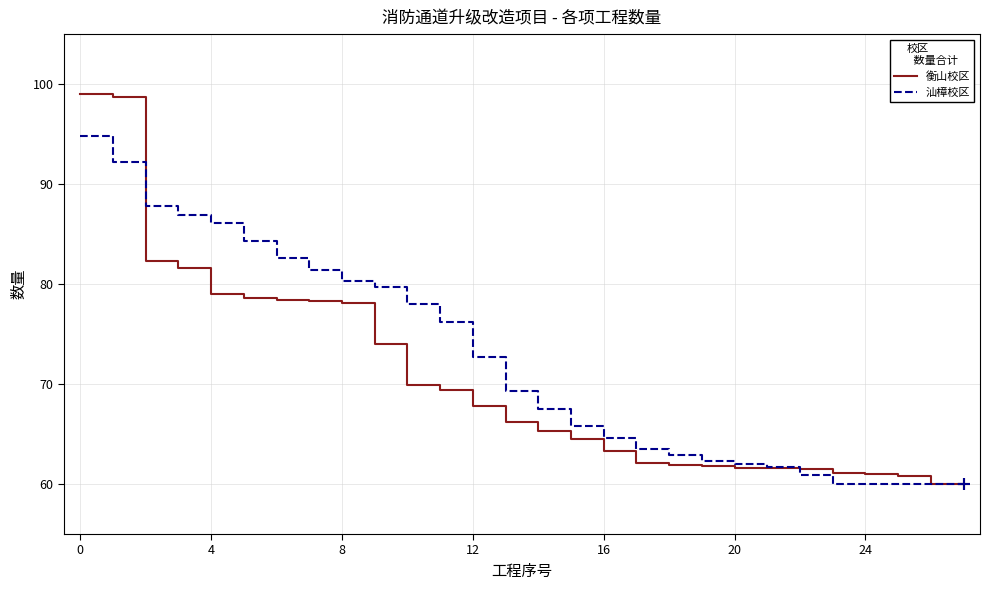

What is the minimum value shown in the chart?

60.0